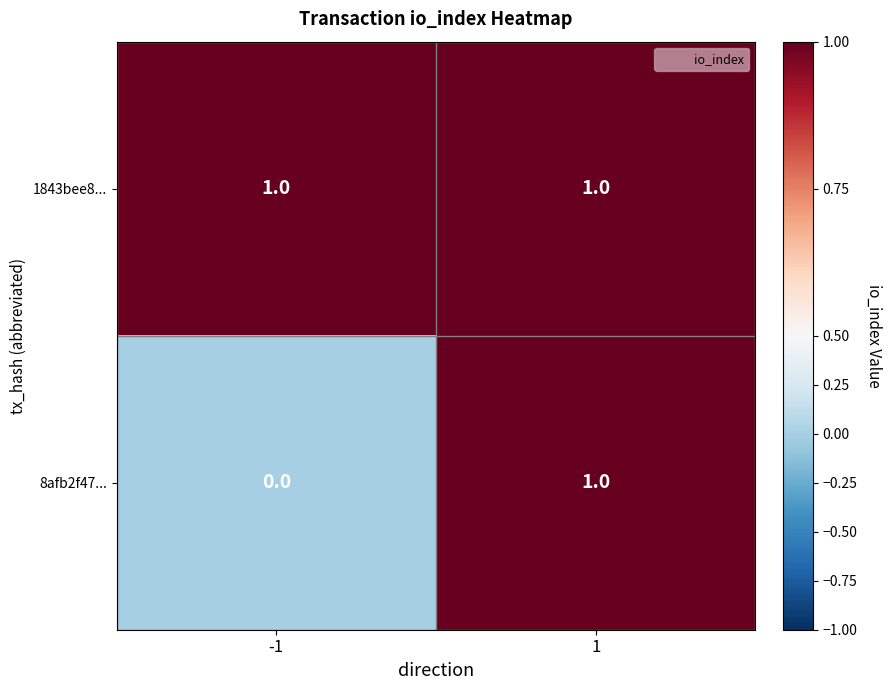

Rank the categories by 8afb2f47... value from lowest to highest.

-1, 1